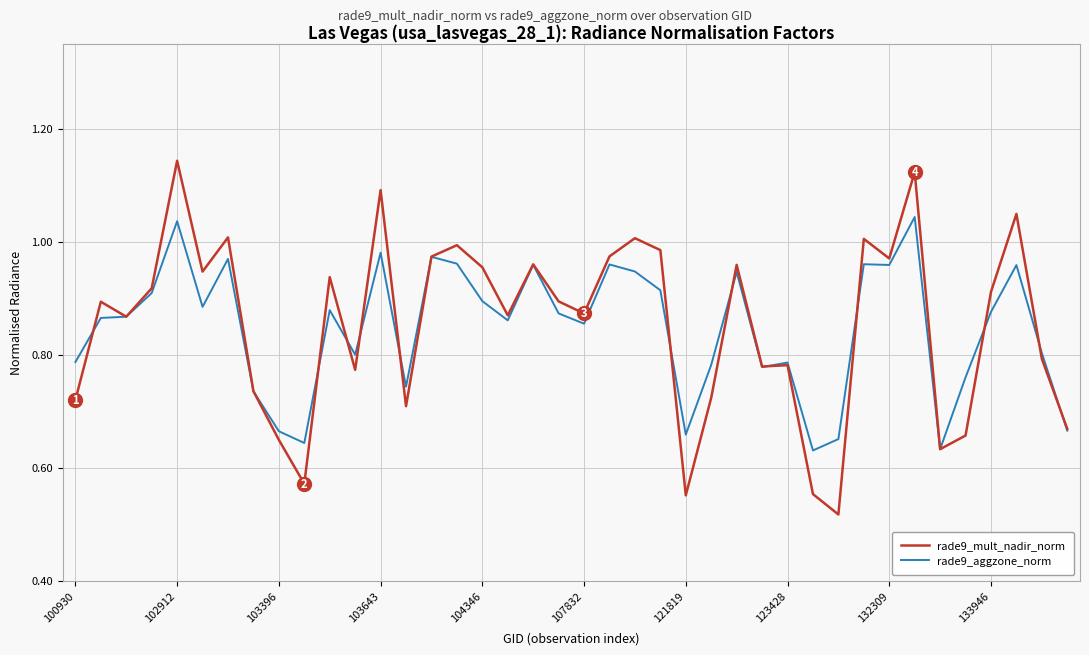

List the series in order of their peak value, highest first.

rade9_mult_nadir_norm, rade9_aggzone_norm